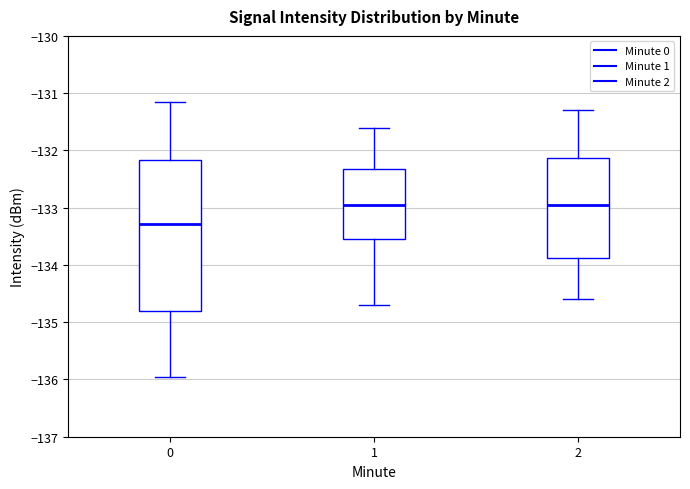

Reading left to right, read every box against the y-axis: the position of its median line, the range the box covers, and the ends of its whiskers. The values are not printed on the chart, so give them approximately, as read against the axis.

0: median -133.3, box -134.8 to -132.2, whiskers -135.9 to -131.2
1: median -132.9, box -133.5 to -132.3, whiskers -134.7 to -131.6
2: median -132.9, box -133.9 to -132.1, whiskers -134.6 to -131.3